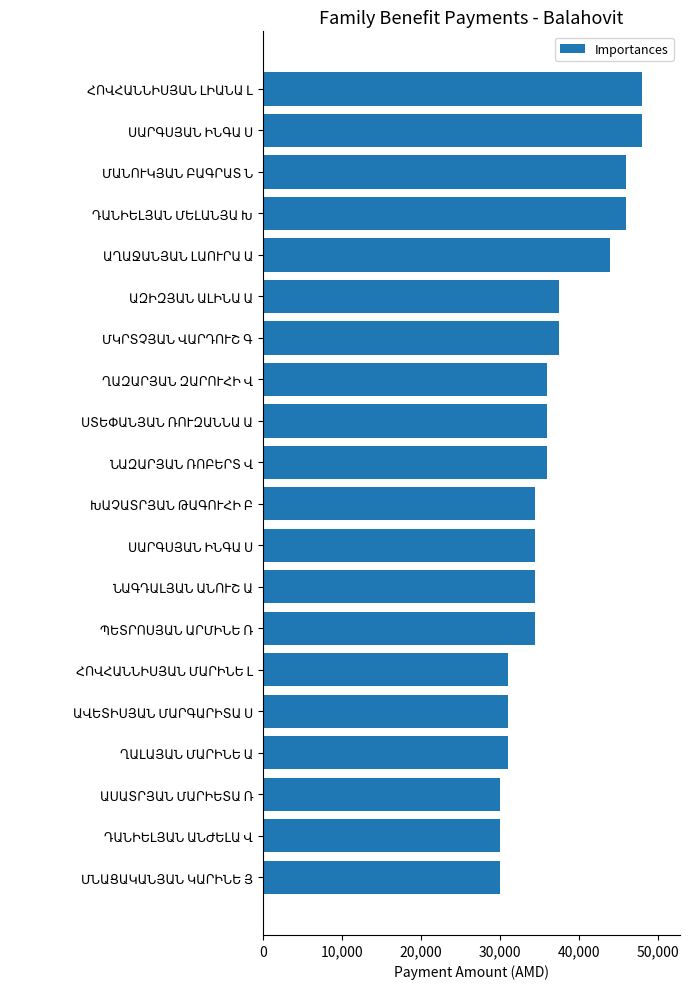

What is the average value?

36800